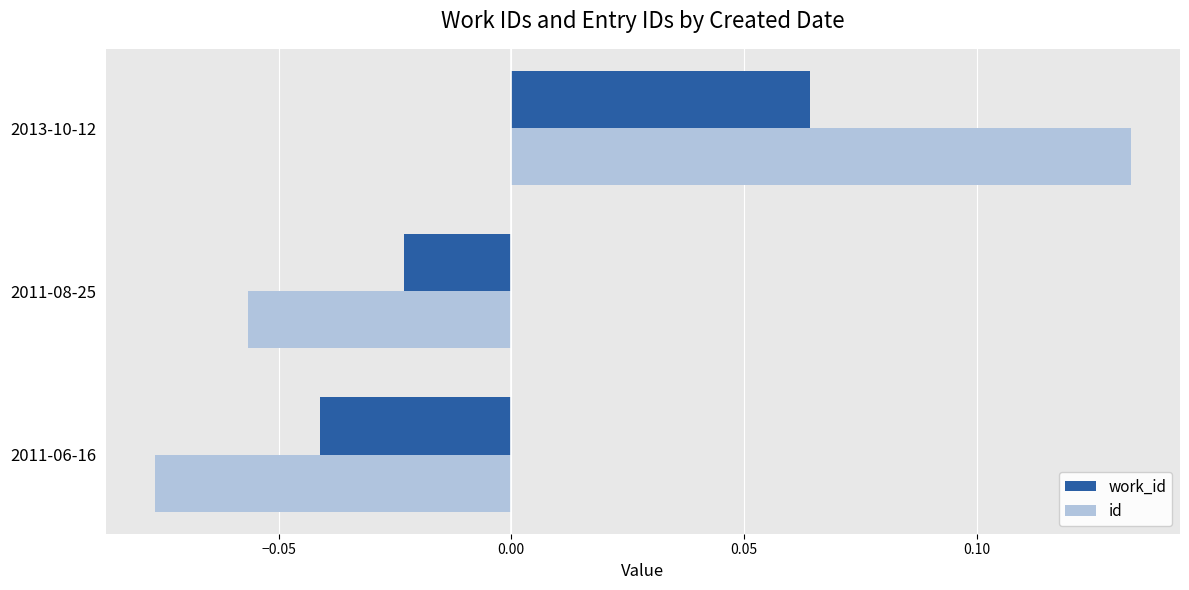

Where is work_id nearest to the value 0?

2011-08-25